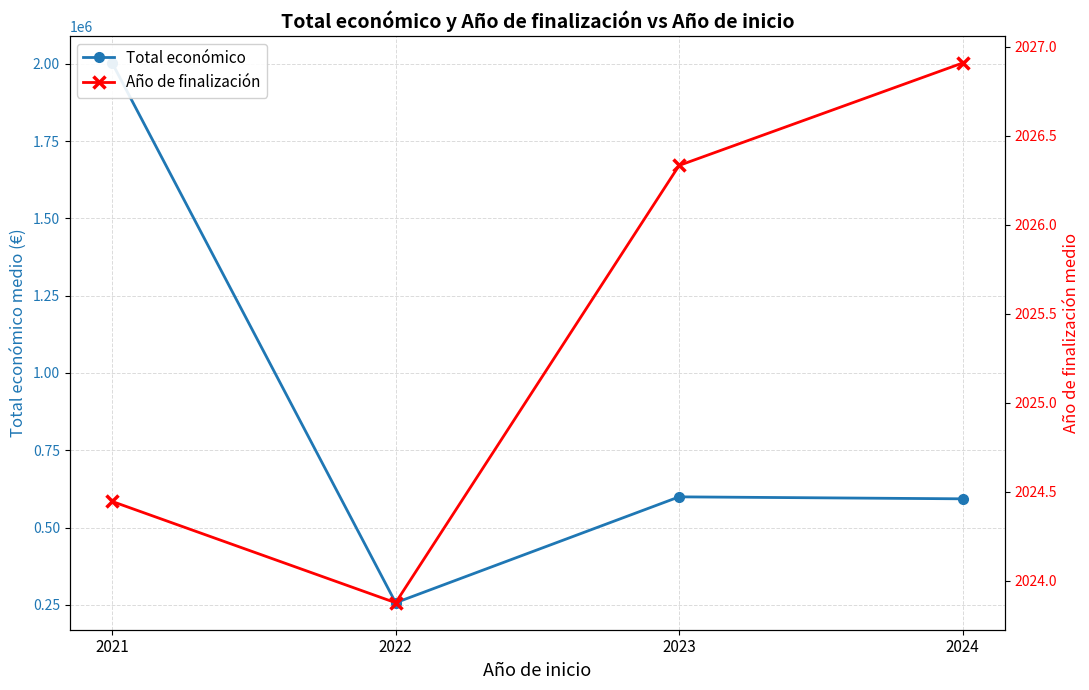

Is it true that Total económico equals 599376.7 at 2023?

True